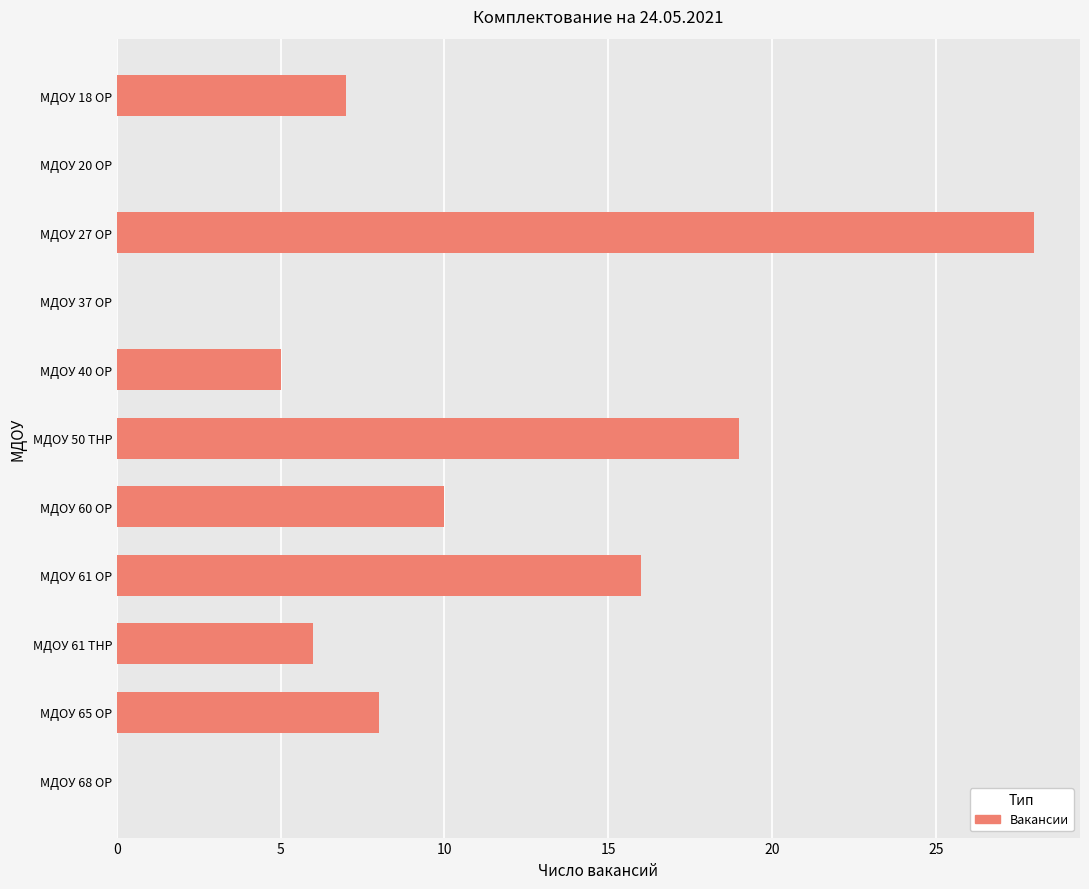

What is the sum of the values at МДОУ 18 ОР and МДОУ 65 ОР?

15